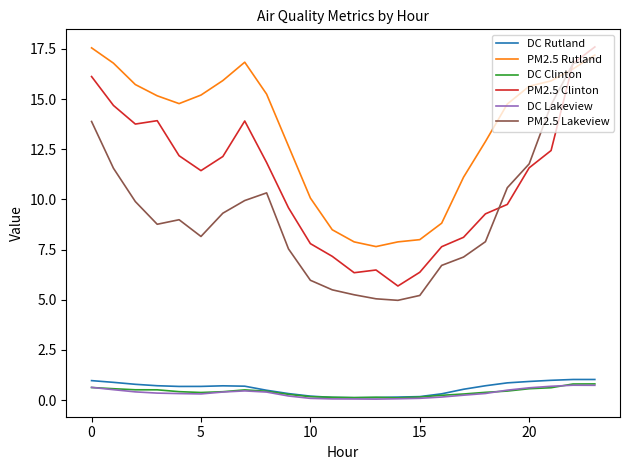

What is the average value of the PM2.5 Clinton series?

10.9